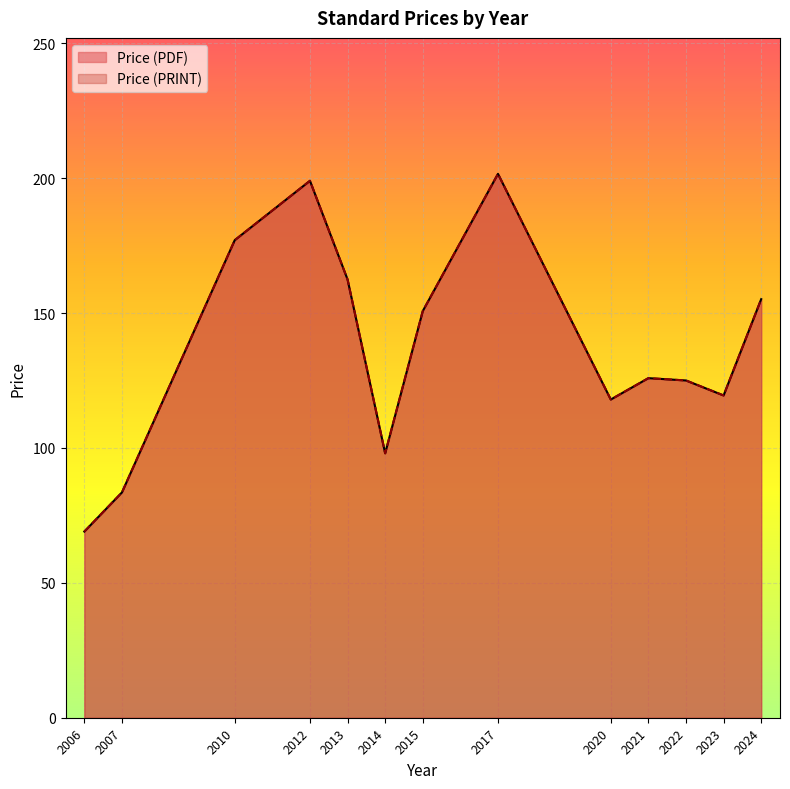

True or false: Price (PDF) and Price (PRINT) intersect in this chart.

False